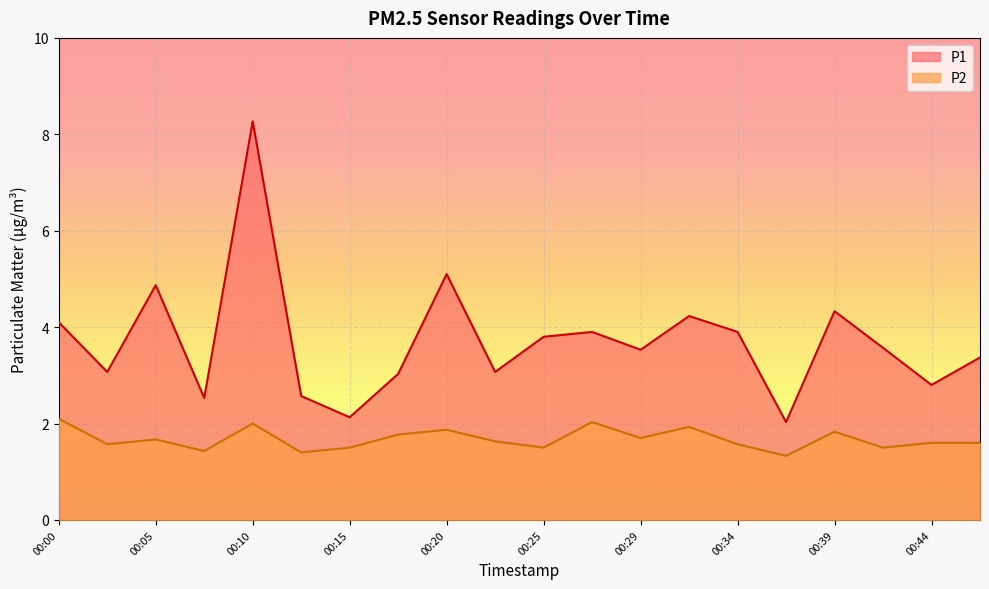

In P2, how many points are lower than both neighbors (excluding endpoints)?

7